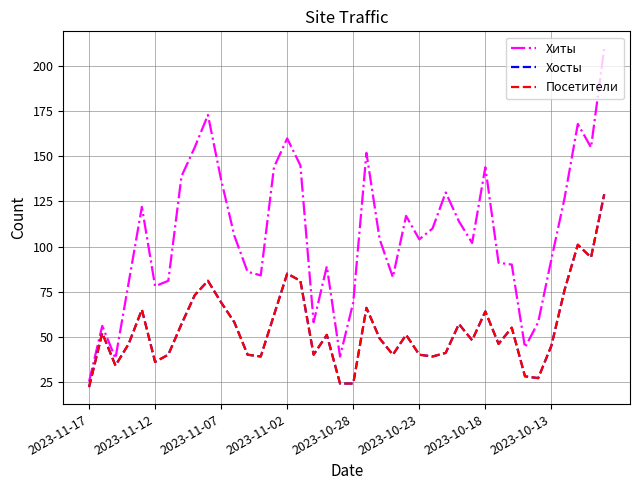

Is this an area chart (filled region under the line)?

No